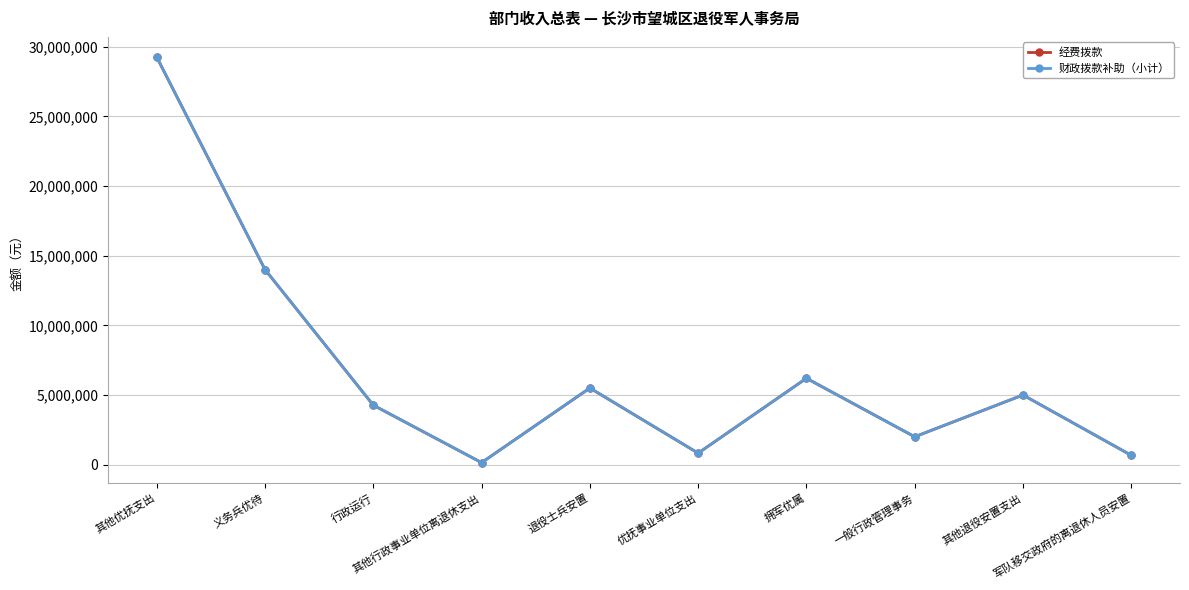

At which category is the sum across all series the highest?

其他优抚支出